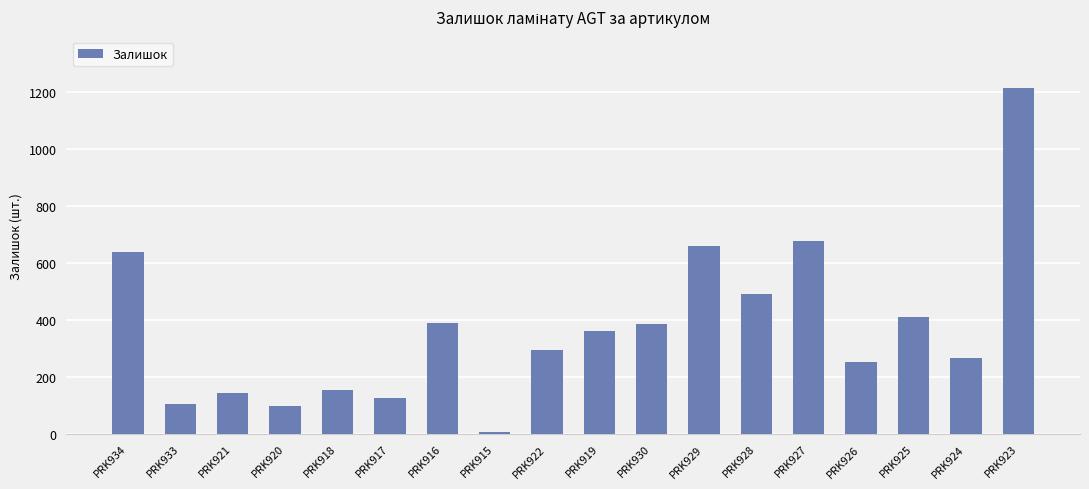

What is the change in value from PRK919 to PRK923?

+852